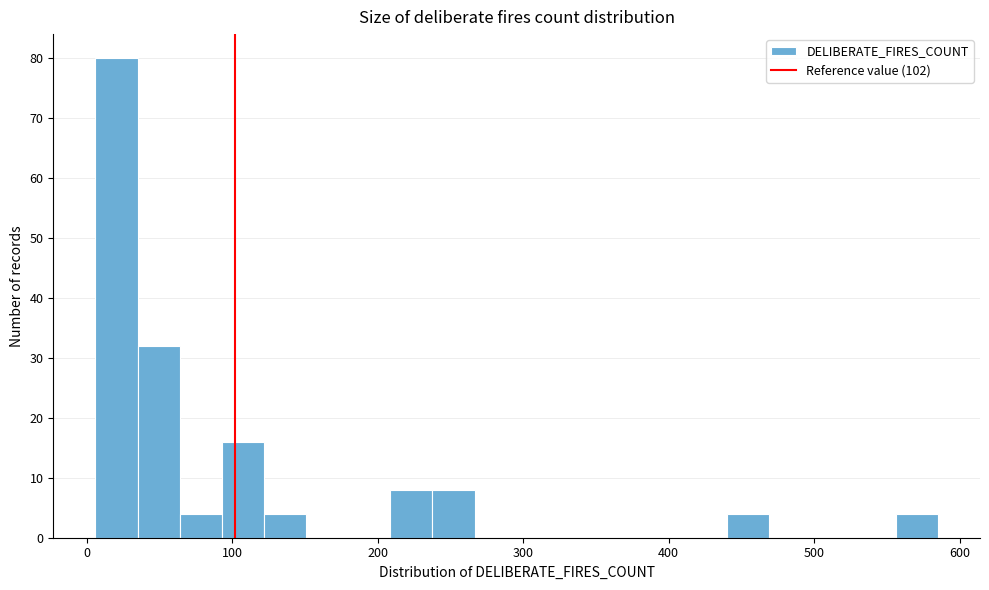

Read against the x-axis, roughly where is the centre of the tallest bar?

20